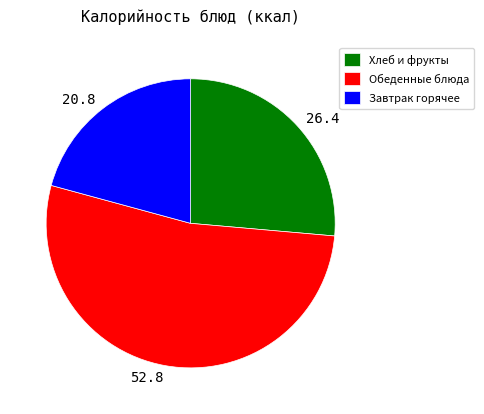

Is the sum of 26.4 and 52.8 greater than half?

Yes